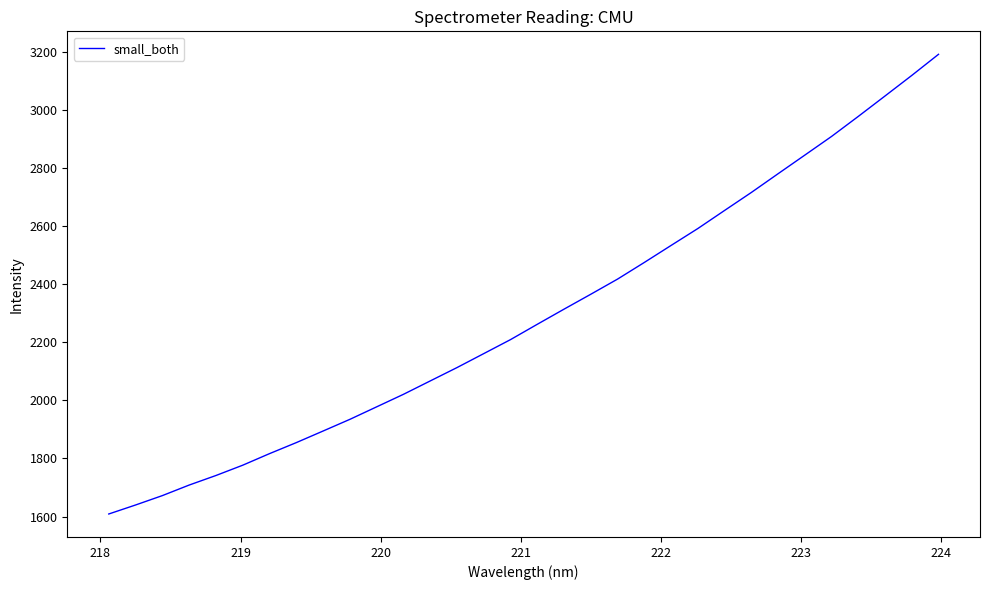

What is the greatest value displayed?

3191.0